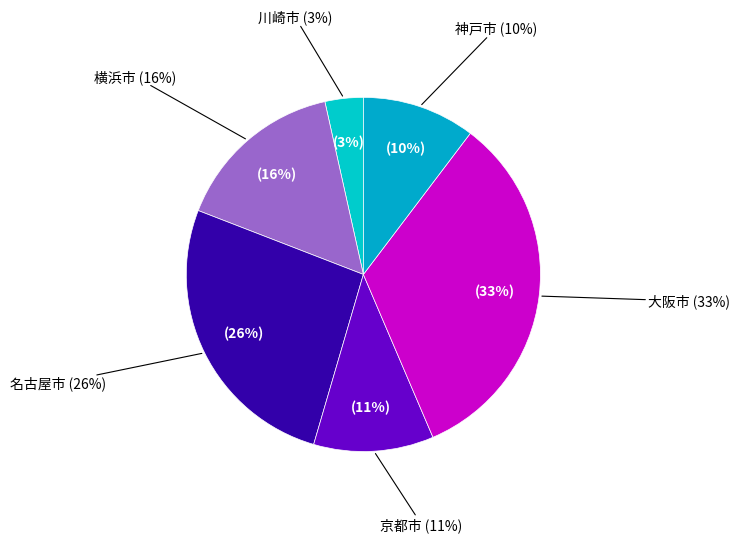

Is there any slice that represents more than half of the pie?

No